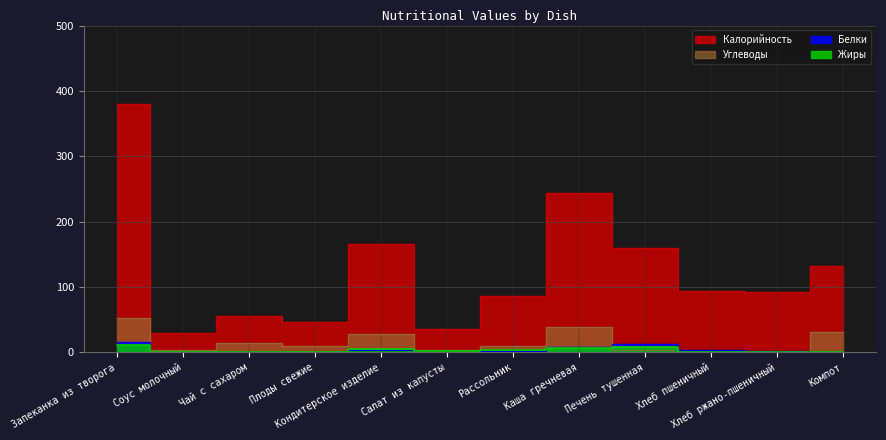

What is the spread (max minus min) of values at Рассольник?

84.2